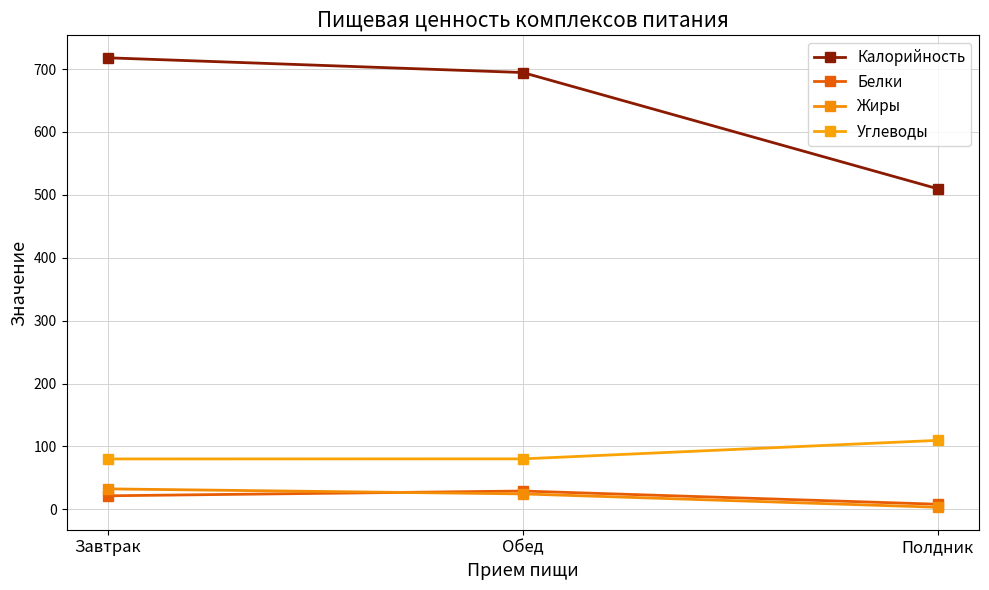

Which series has the largest total across all categories?

Калорийность